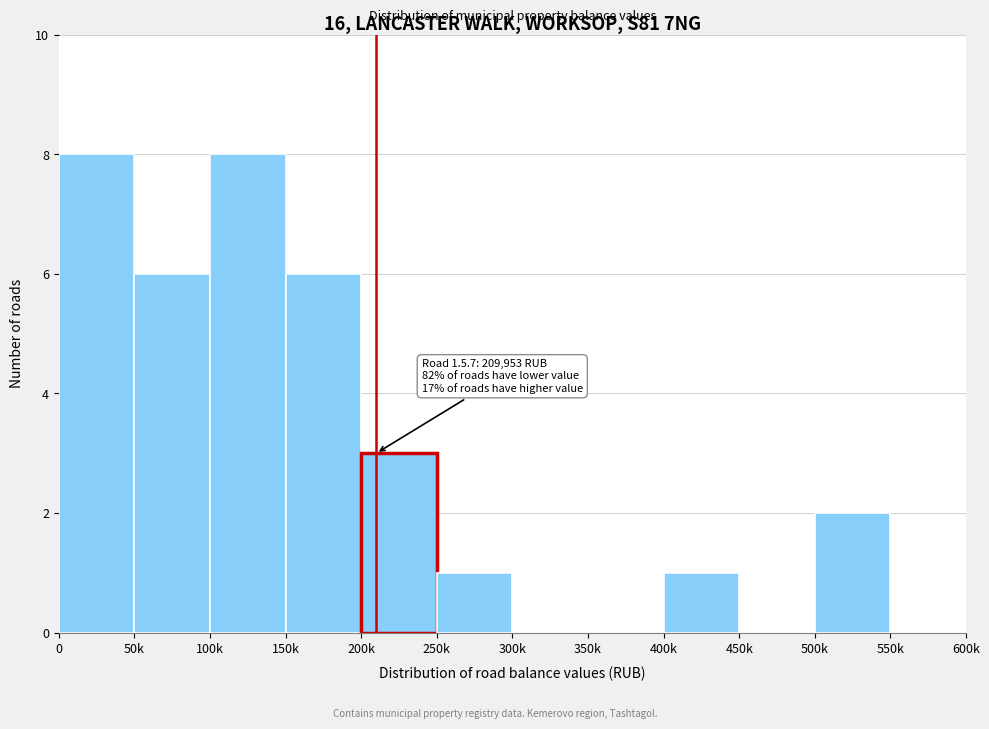

Reading right to left, what are all the values shown in this chart?

550k=0	500k=2	450k=0	400k=1	350k=0	300k=0	250k=1	200k=3	150k=6	100k=8	50k=6	0=8